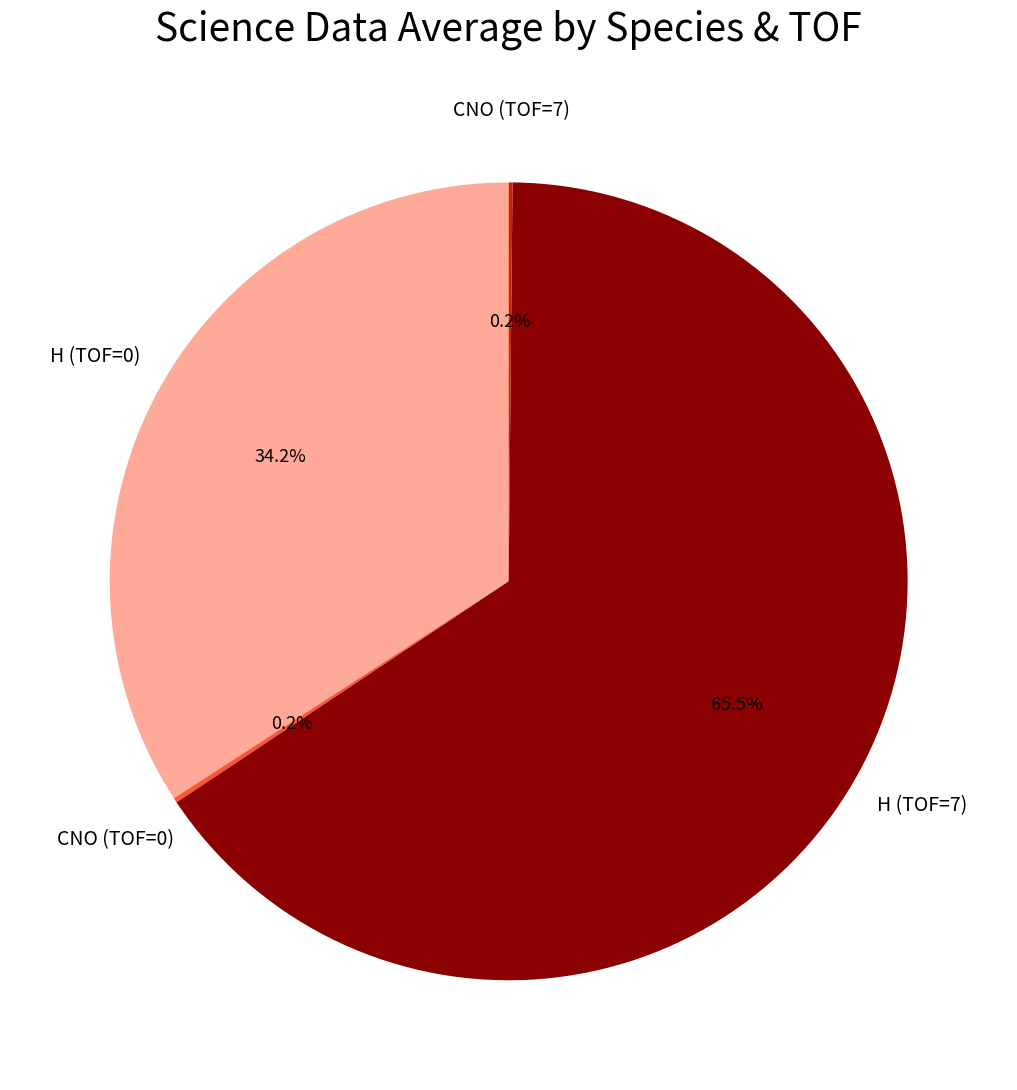

What portion of the pie excludes H (TOF=0)?

65.8%